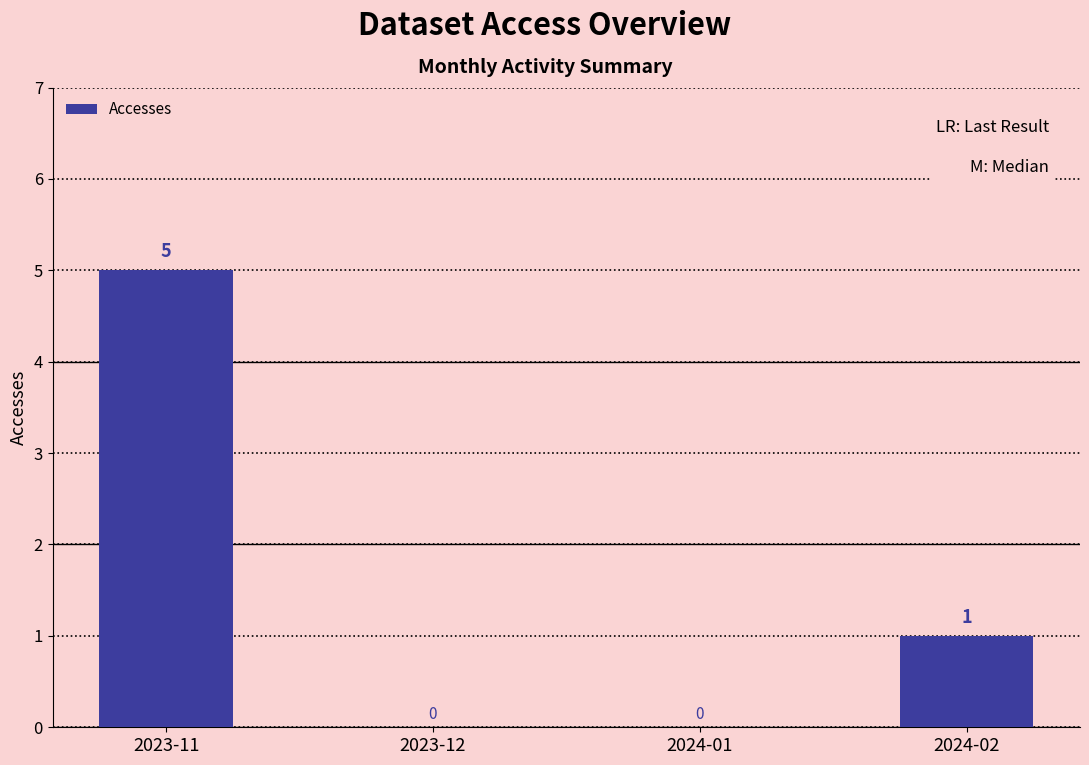

True or false: the data shows 9 at 2023-11.

False